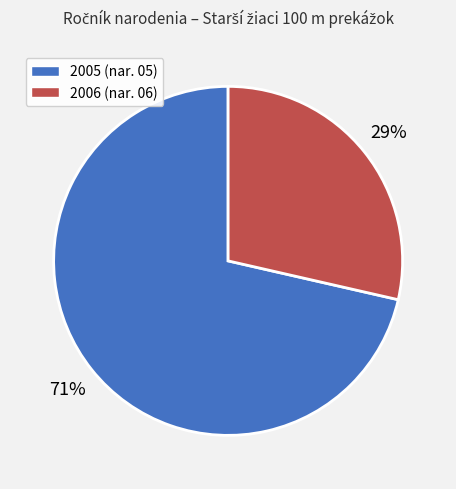

Is there a majority slice in this chart?

Yes